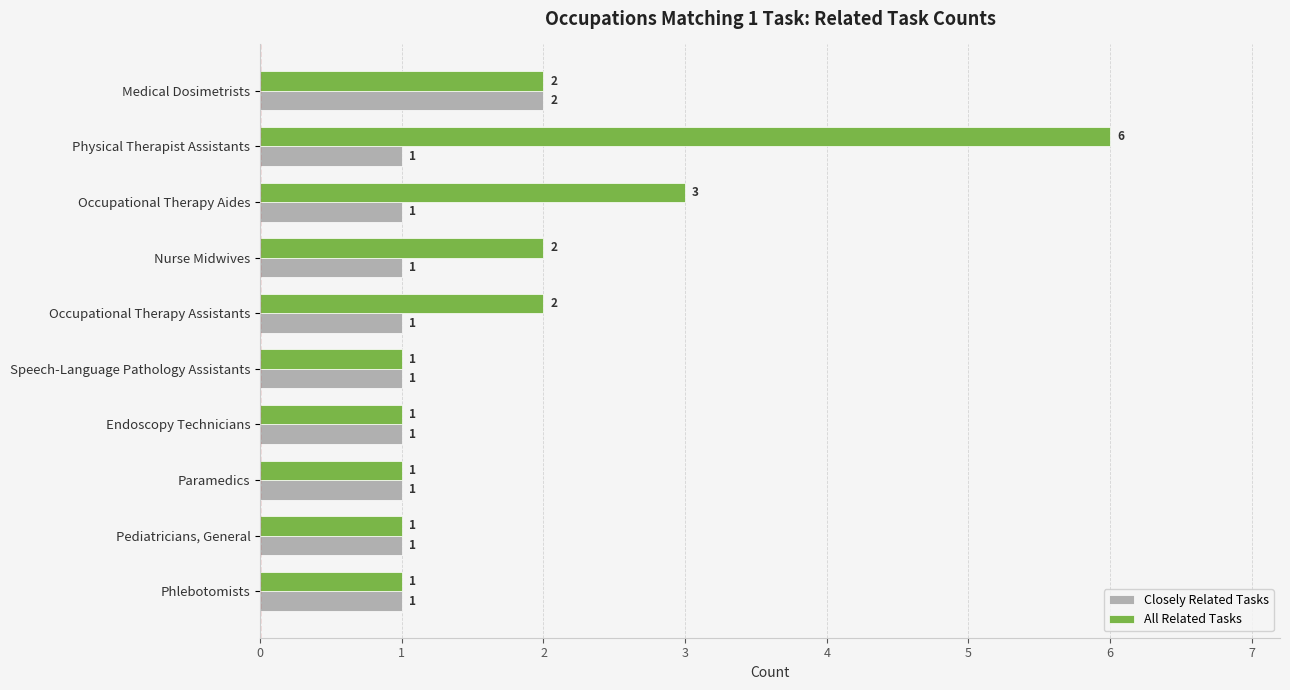

At which category is the sum across all series the highest?

Physical Therapist Assistants